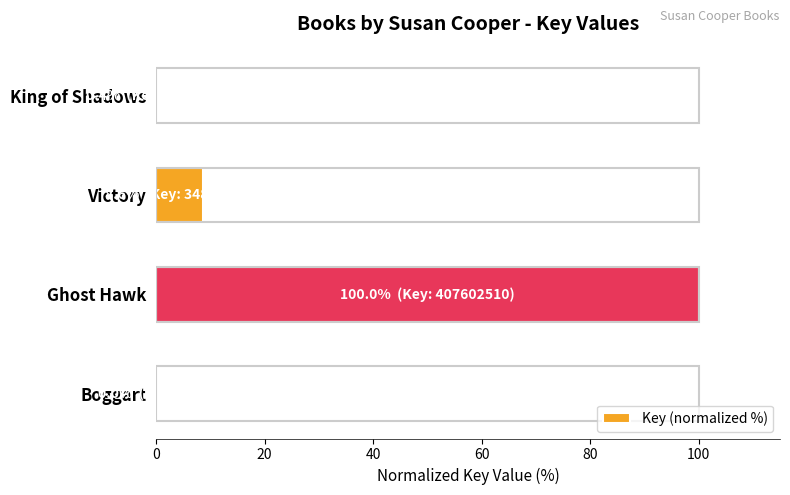

What is the maximum value shown in the chart?

100.0